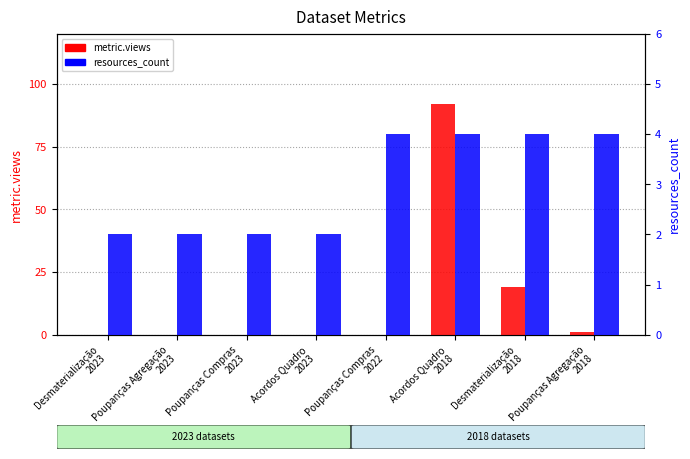

What is the label of the 6th bar from the left?

Acordos Quadro
2018